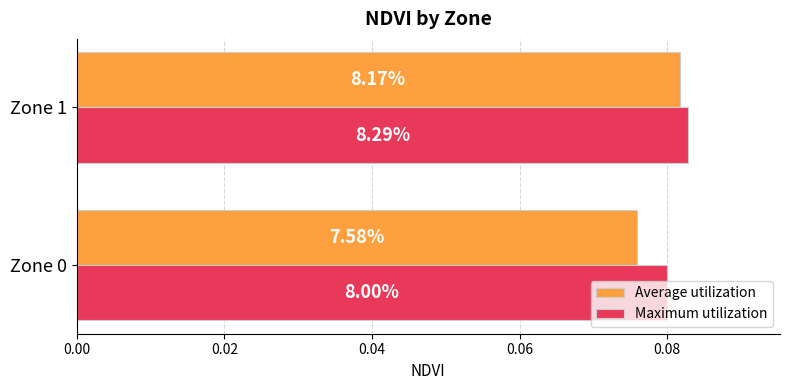

What are all the series names shown in the legend?

Average utilization, Maximum utilization